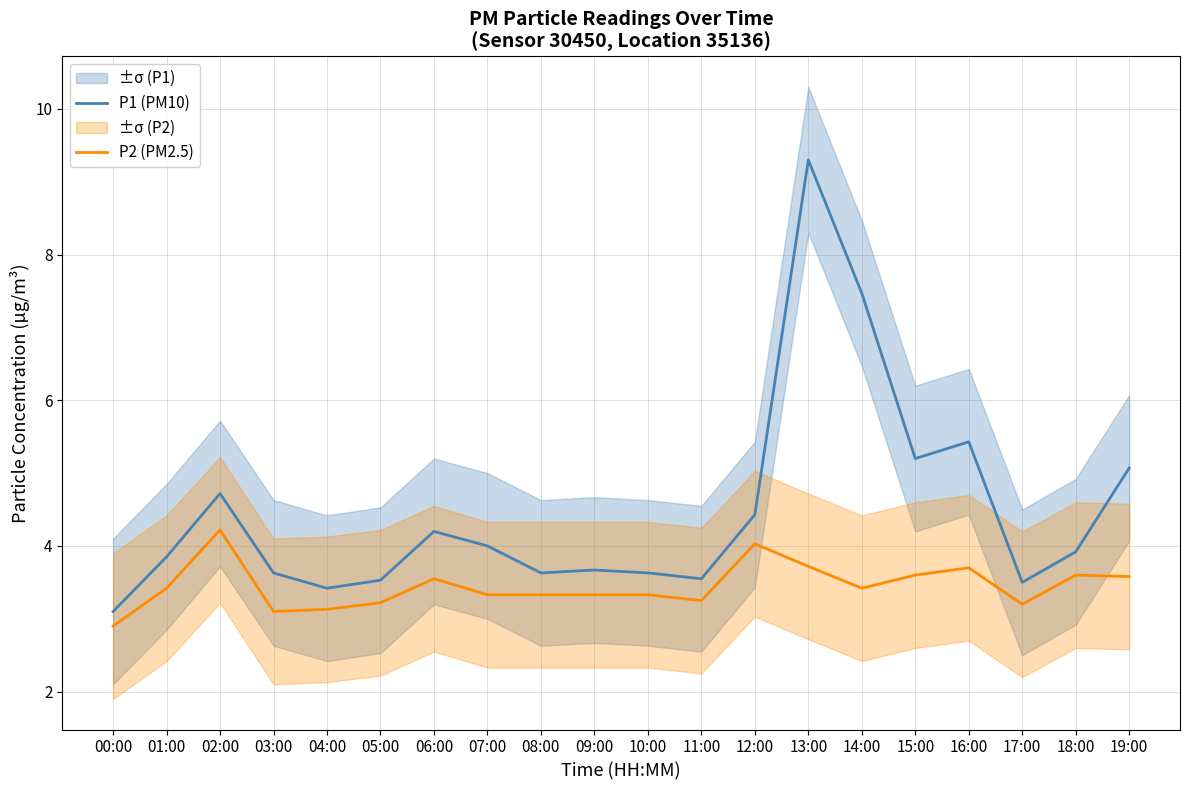

At which category is the sum across all series the highest?

13:00